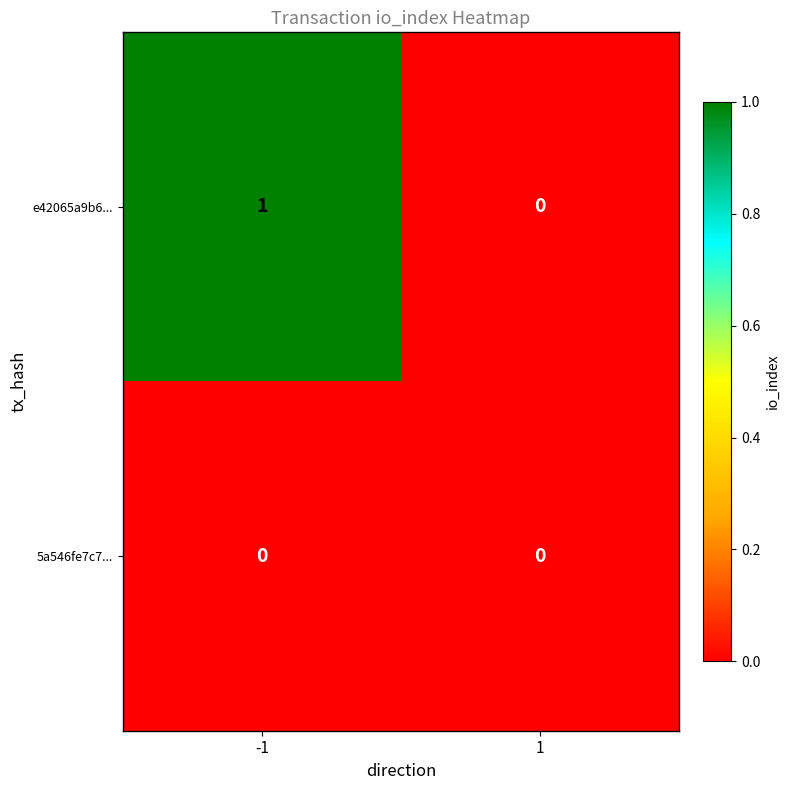

At -1, list the series in order from largest to smallest.

e42065a9b6..., 5a546fe7c7...